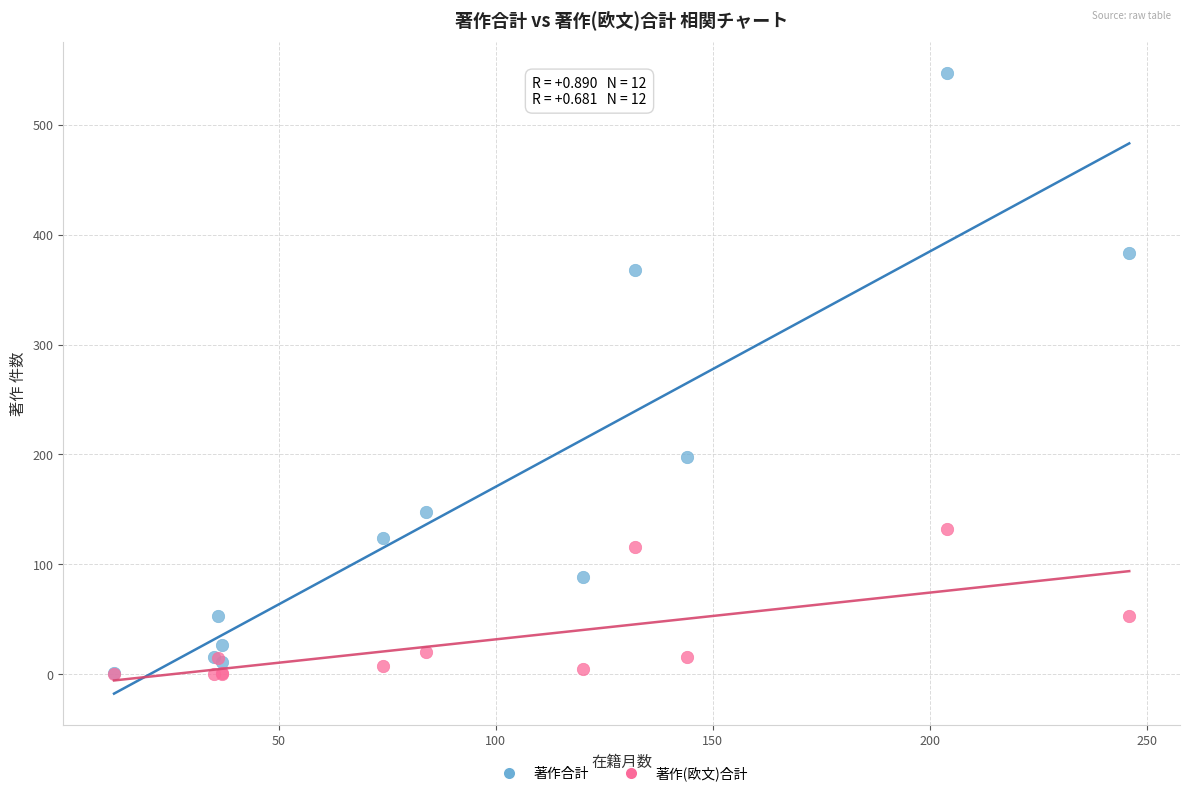

Which series has the largest Y range (max minus min)?

著作合計